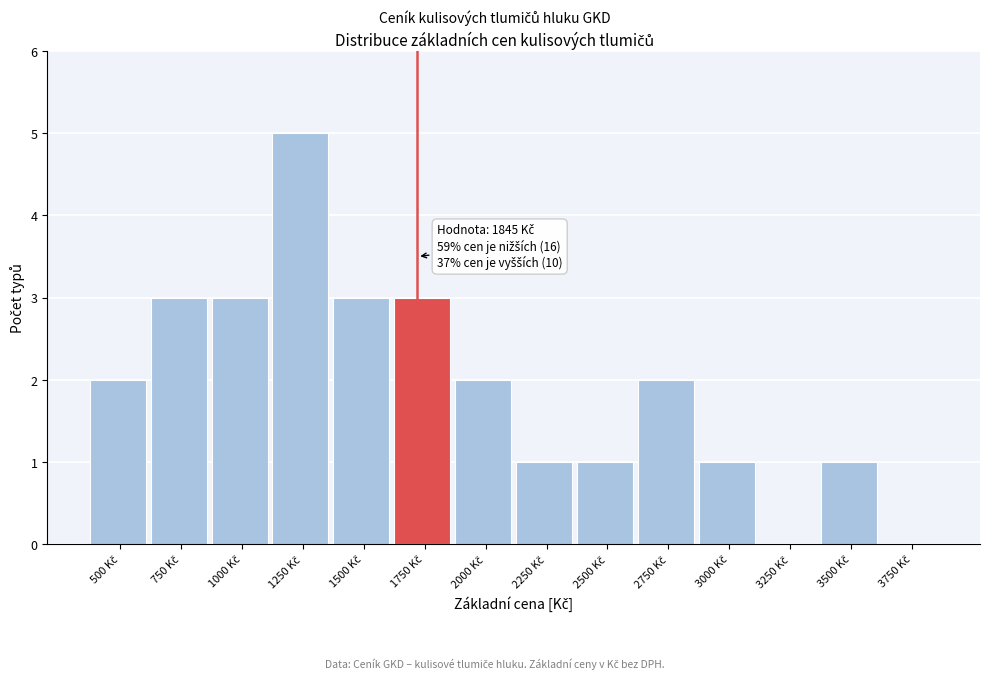

What is the greatest value displayed?

5